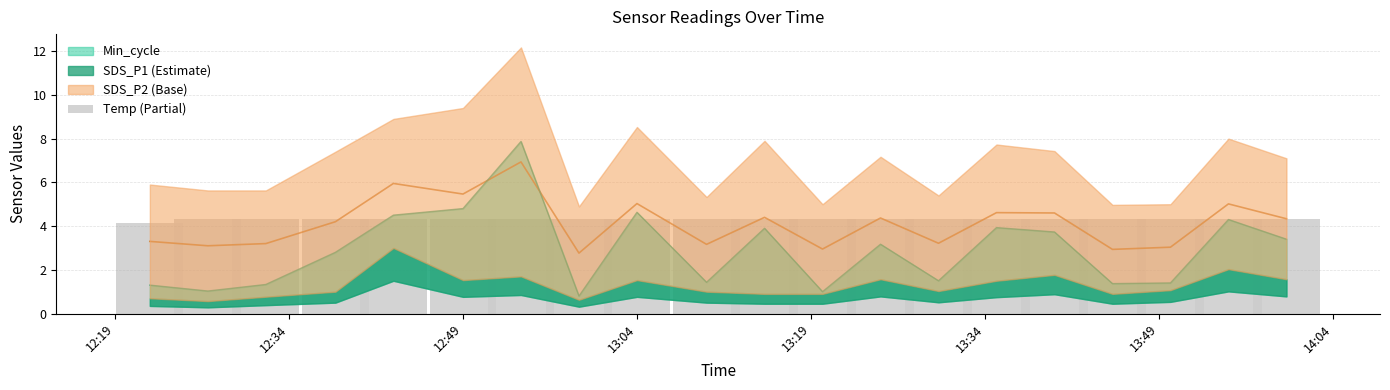

The value at 14:04 is 1.6. True or false?

False